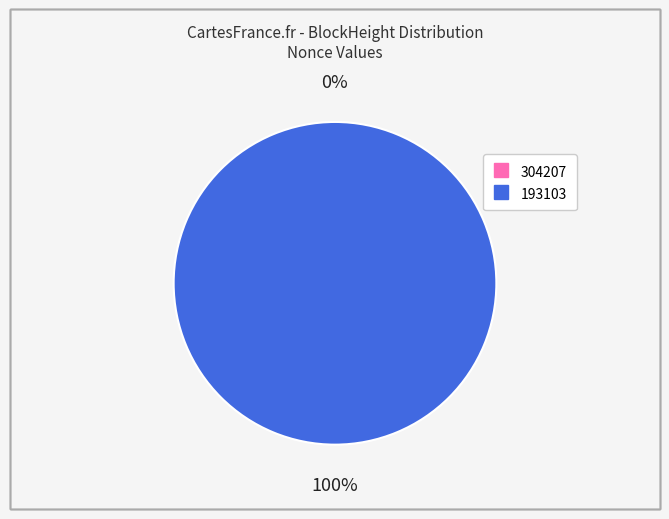

What is the largest slice in the pie chart?

193103